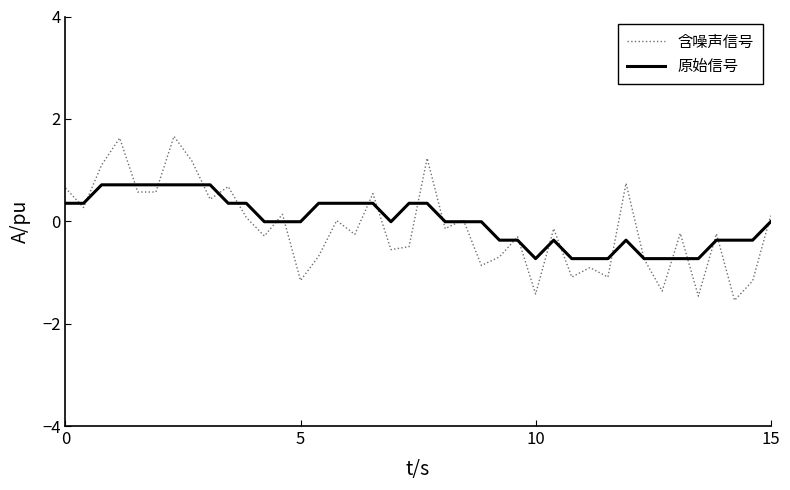

List the series in order of their peak value, lowest first.

原始信号, 含噪声信号